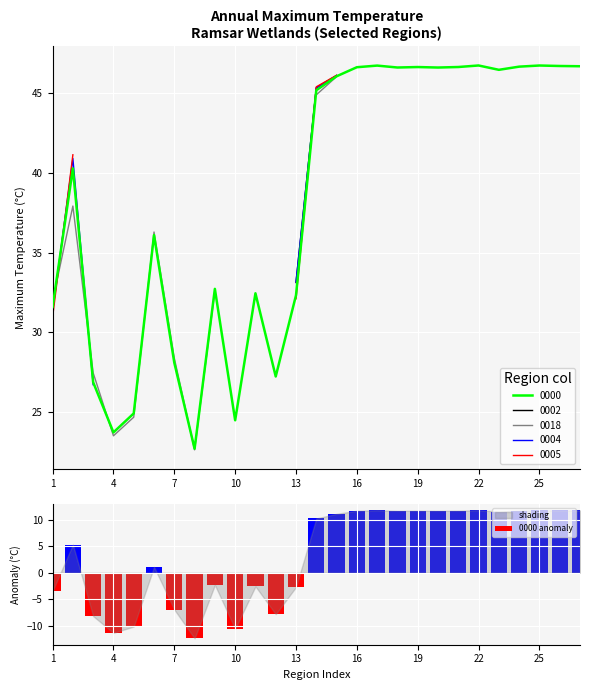

How many values exceed 10?

14